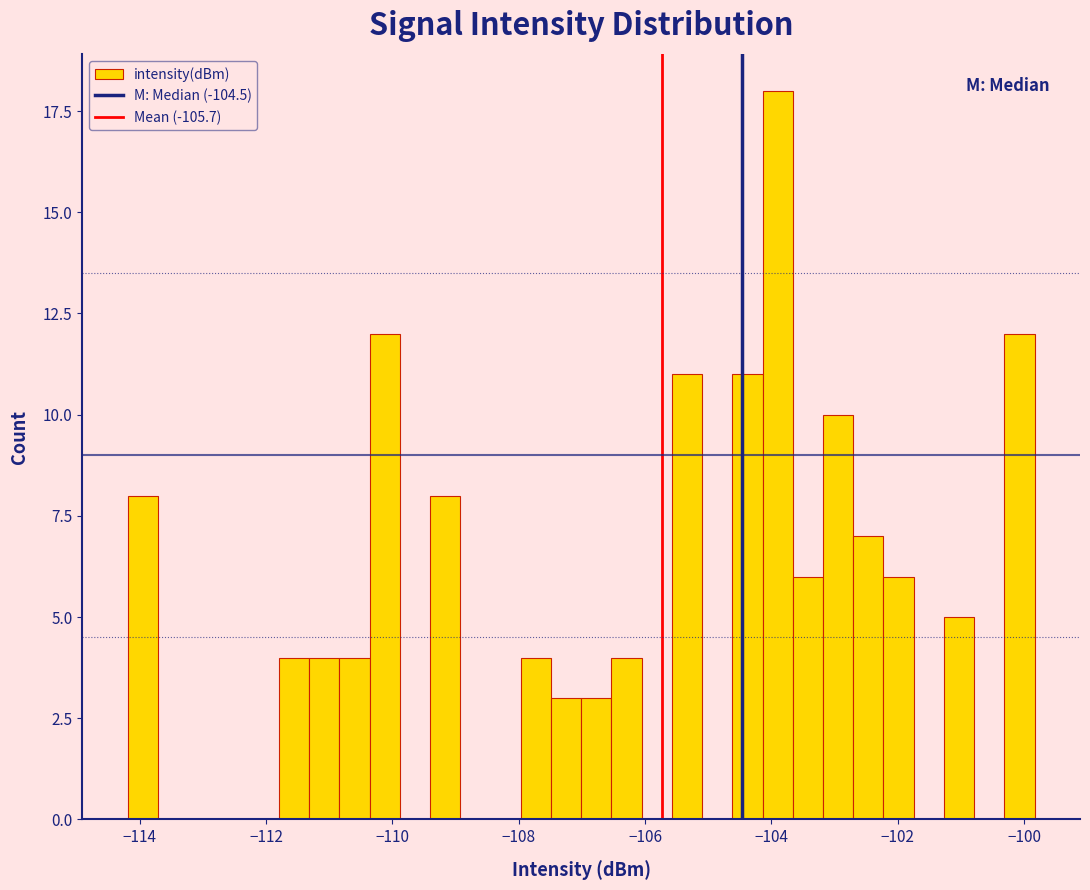

Around what value on the x-axis is the tallest bar? Give the approximate position of its centre, as read against the axis.

-103.8